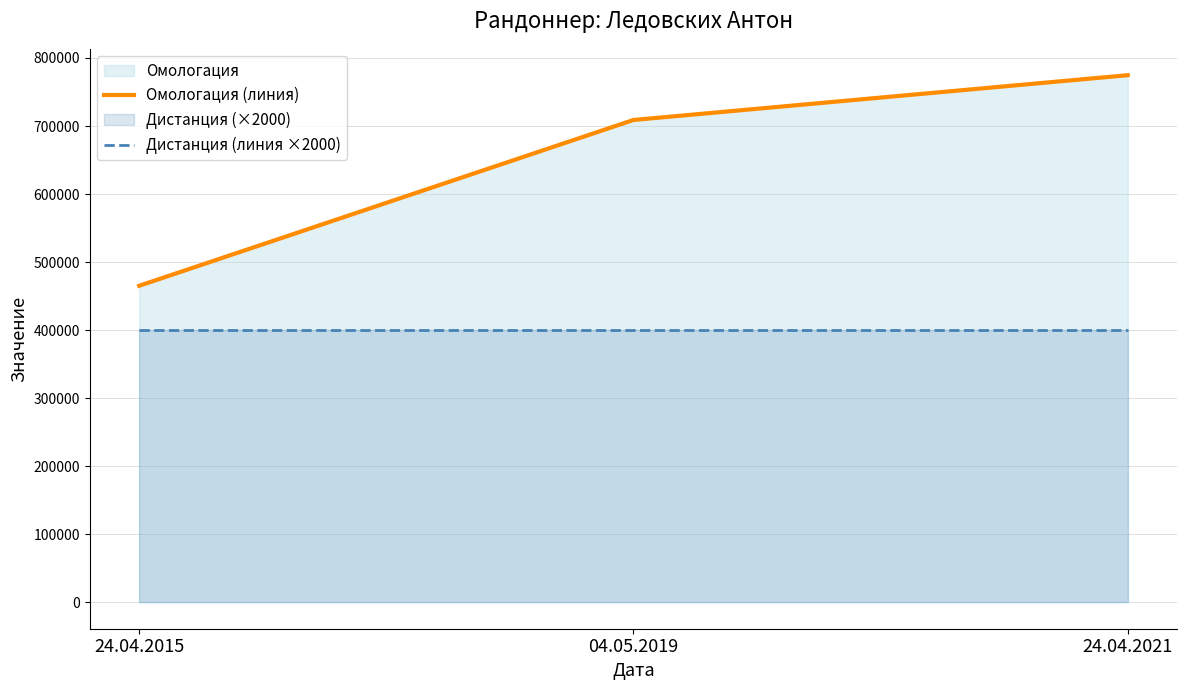

What is the difference between the highest and lowest values at 24.04.2021?

374672